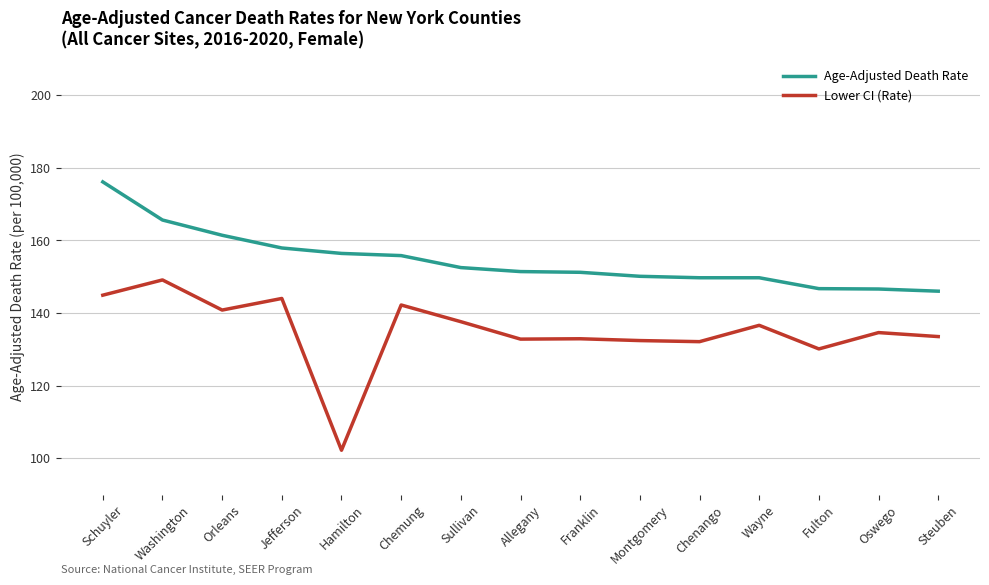

Does the chart have visible grid lines?

Yes